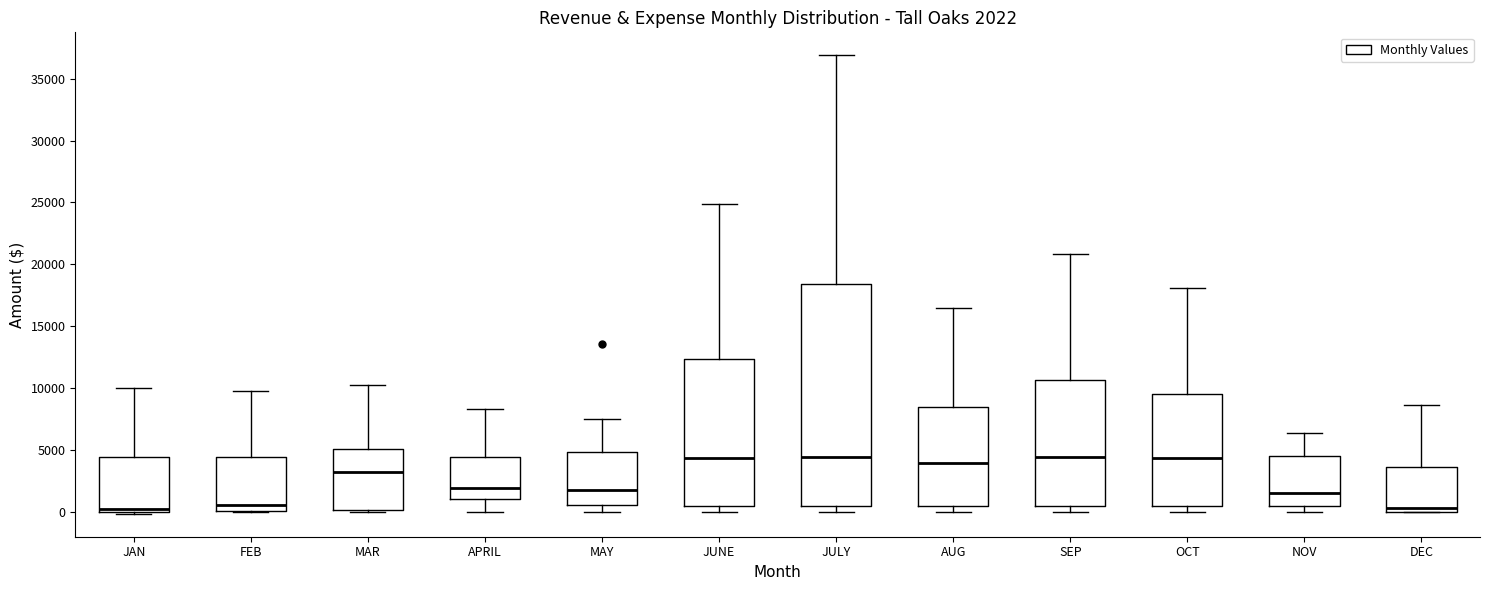

Comparing the boxes themselves (not the whiskers), which one is the tallest?

JULY